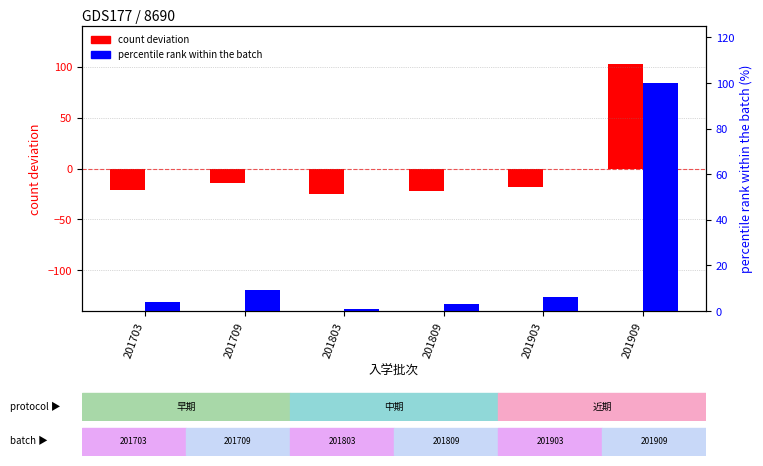

At 201703, list the series in order from smallest to largest.

count deviation, percentile rank within batches